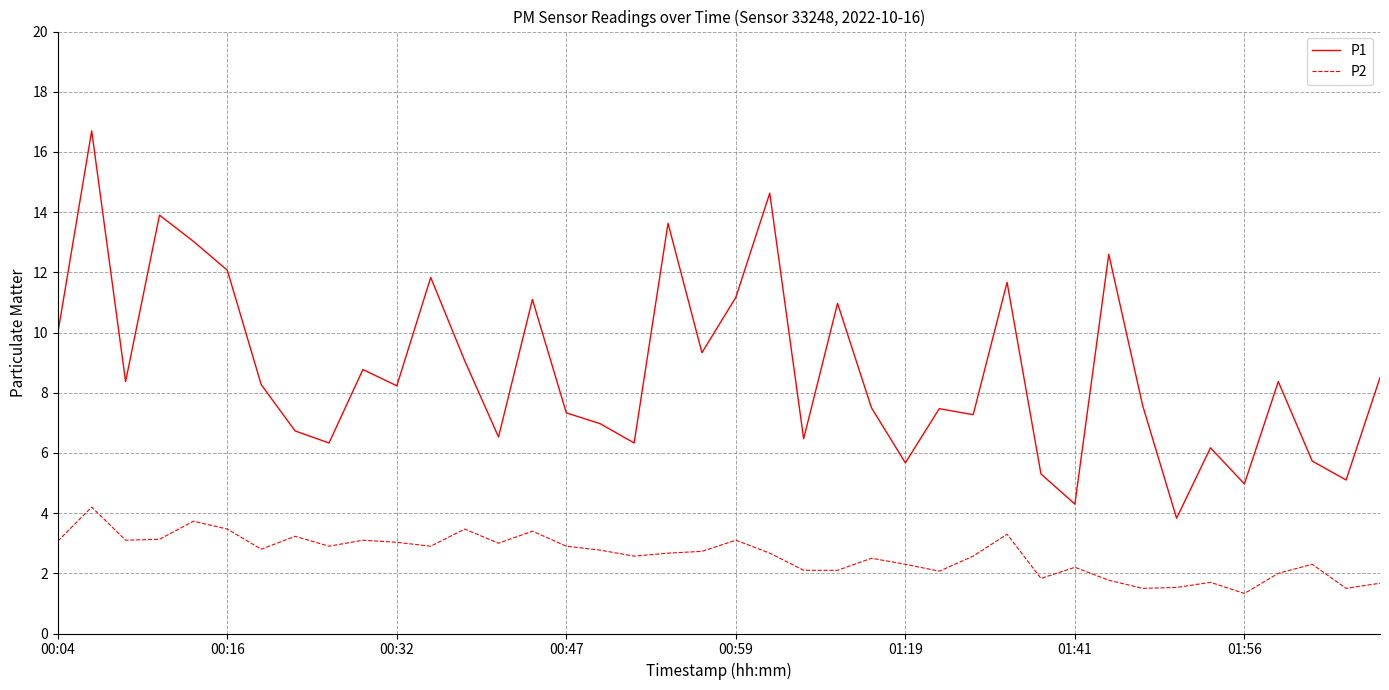

How many distinct data groups are displayed?

2